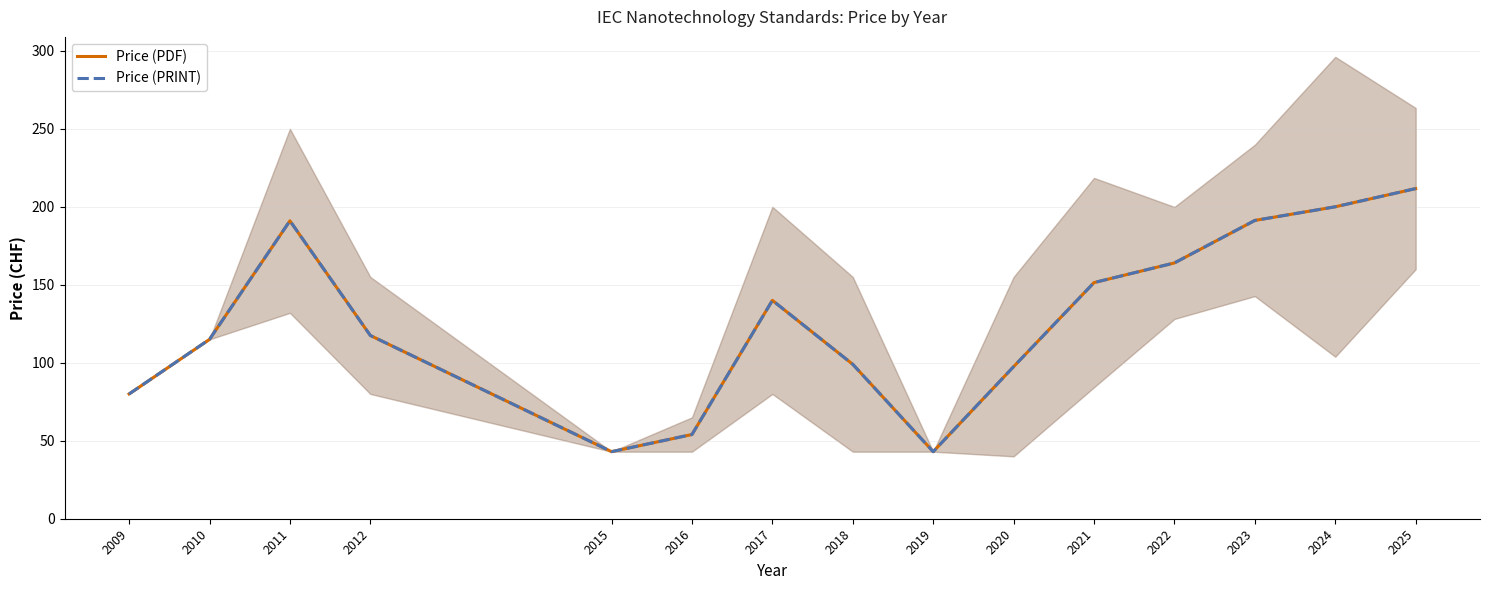

The value of Price (PRINT) at 2009 is 80.0. True or false?

True